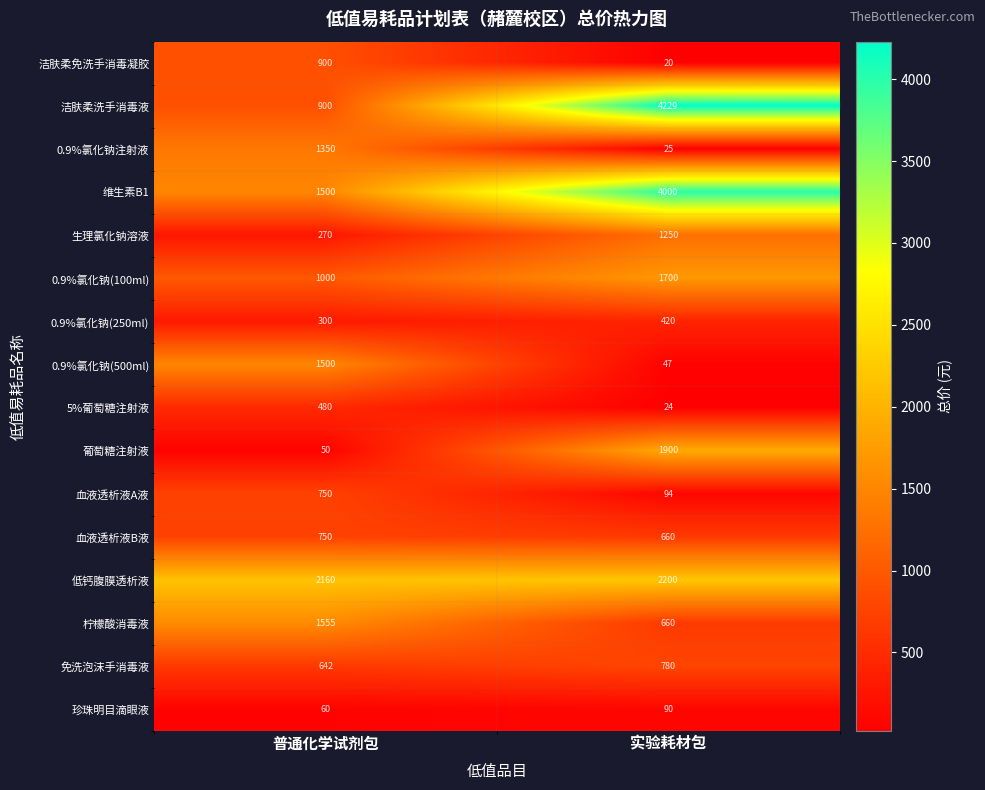

What value does the 柠檬酸消毒液 series have at 实验耗材包?

660